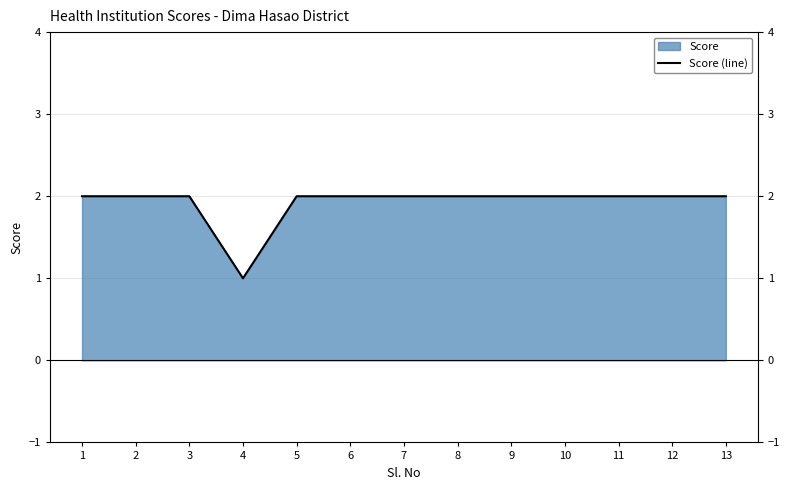

List the labels in order of value, smallest first.

4, 1, 2, 3, 5, 6, 7, 8, 9, 10, 11, 12, 13